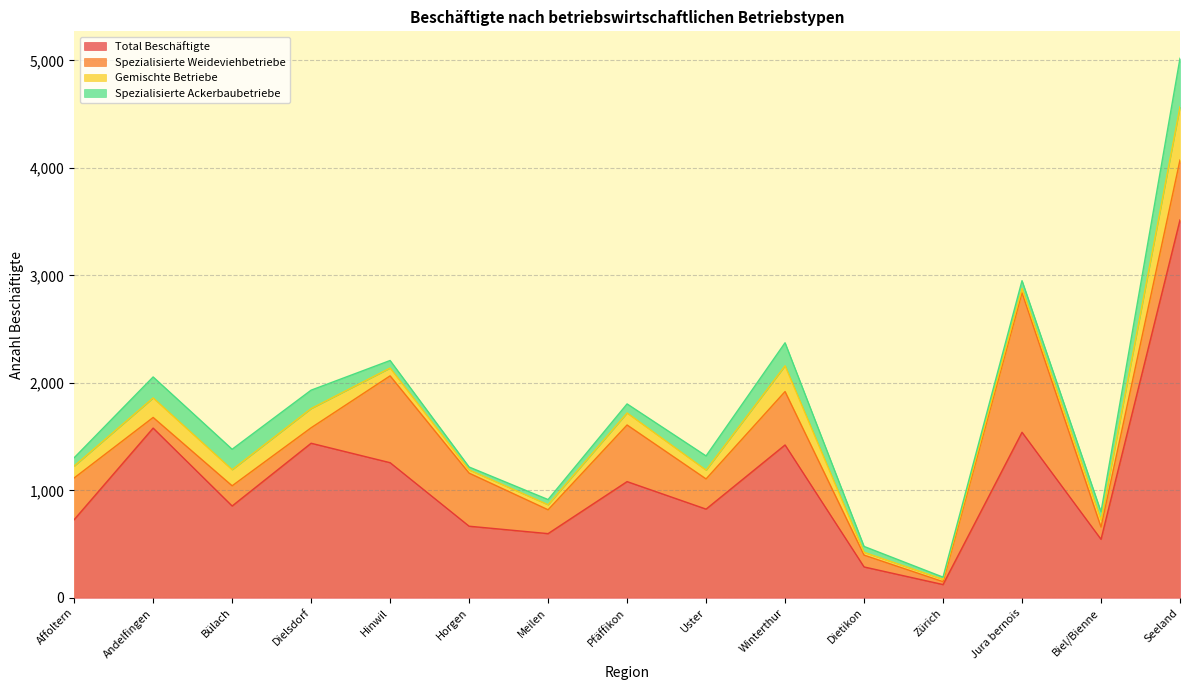

At which label does Total Beschäftigte reach its minimum?

Zürich